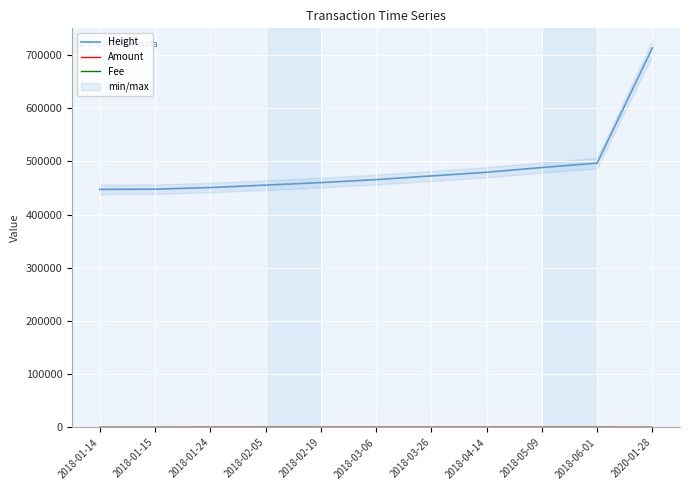

Which has a higher value, 2018-01-24 or 2018-03-06?

2018-03-06